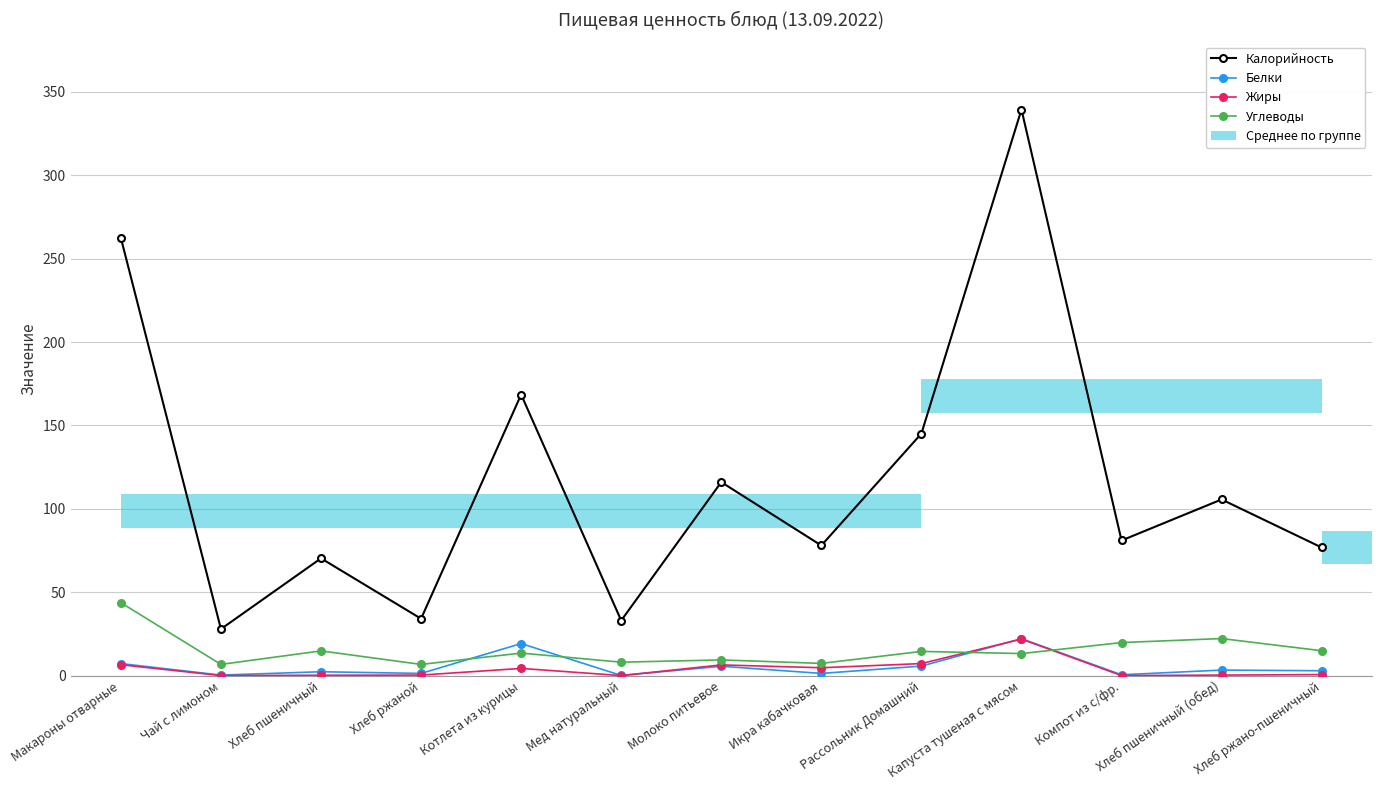

Rank the series by their maximum value, from highest to lowest.

Калорийность, Углеводы, Белки, Жиры